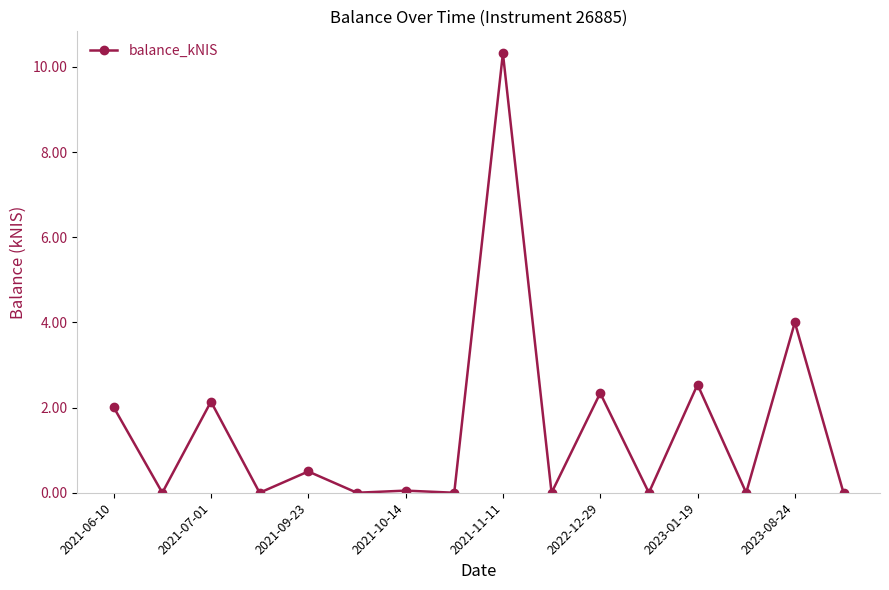

What is the greatest value displayed?

10.3